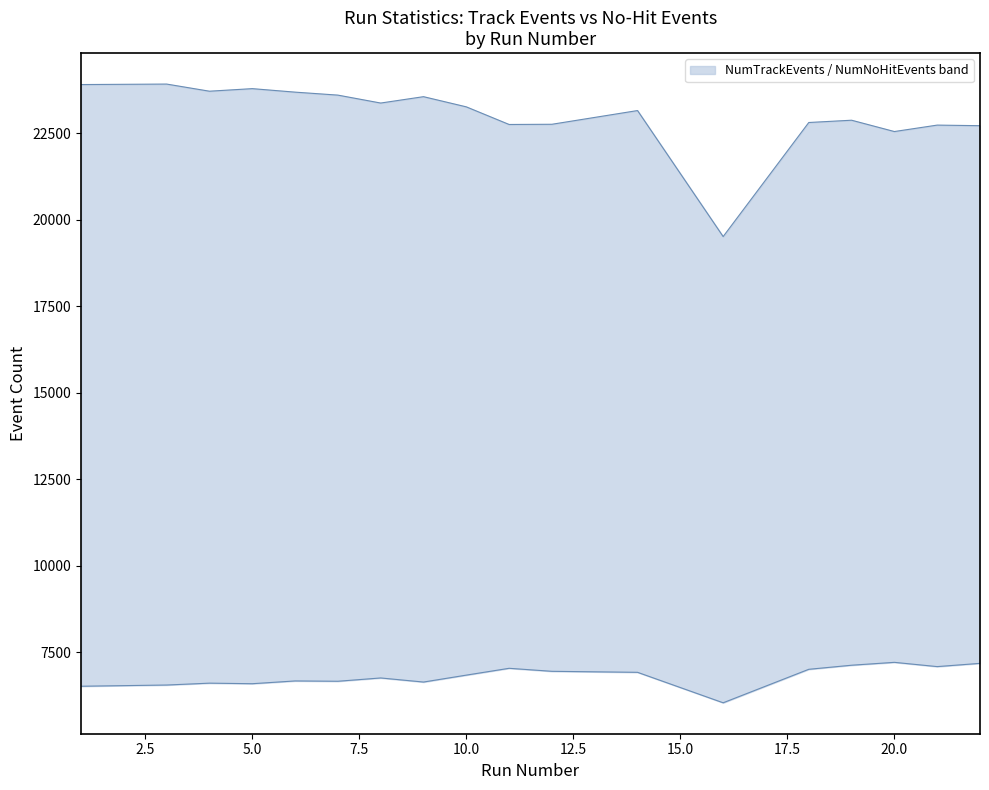

At which label does NumNoHitEvents_lower first exceed 6845?

11